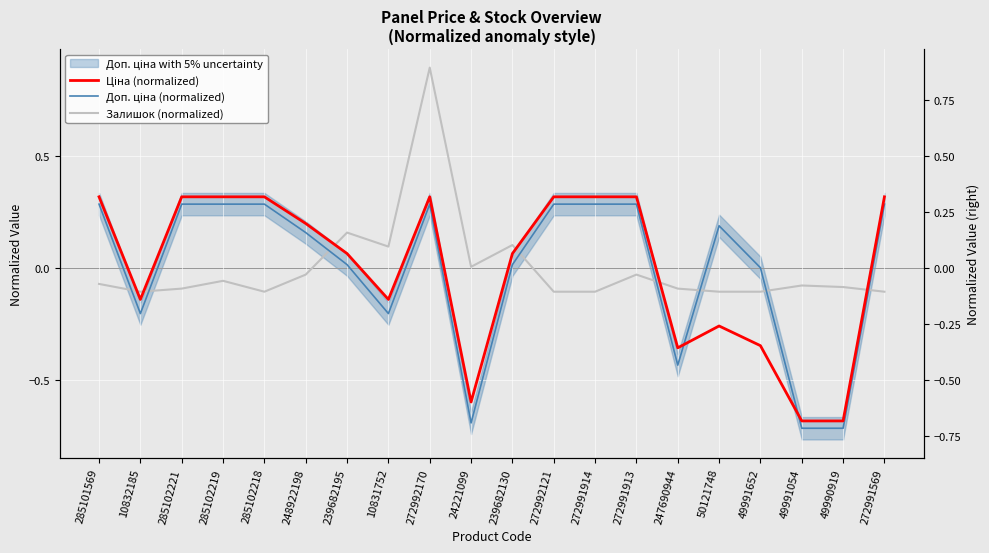

What is the approximate value of Доп. ціна (normalized) at 272992170?

0.3